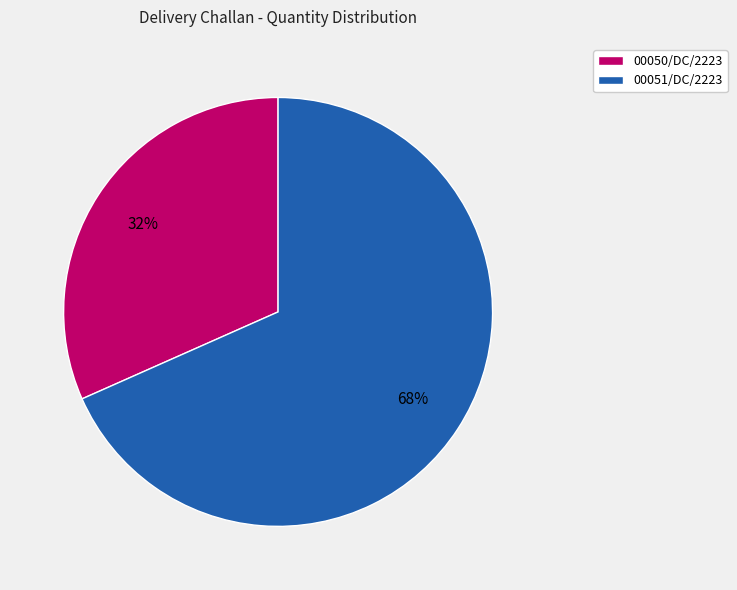

Is the sum of 00050/DC/2223 and 00051/DC/2223 greater than half?

Yes